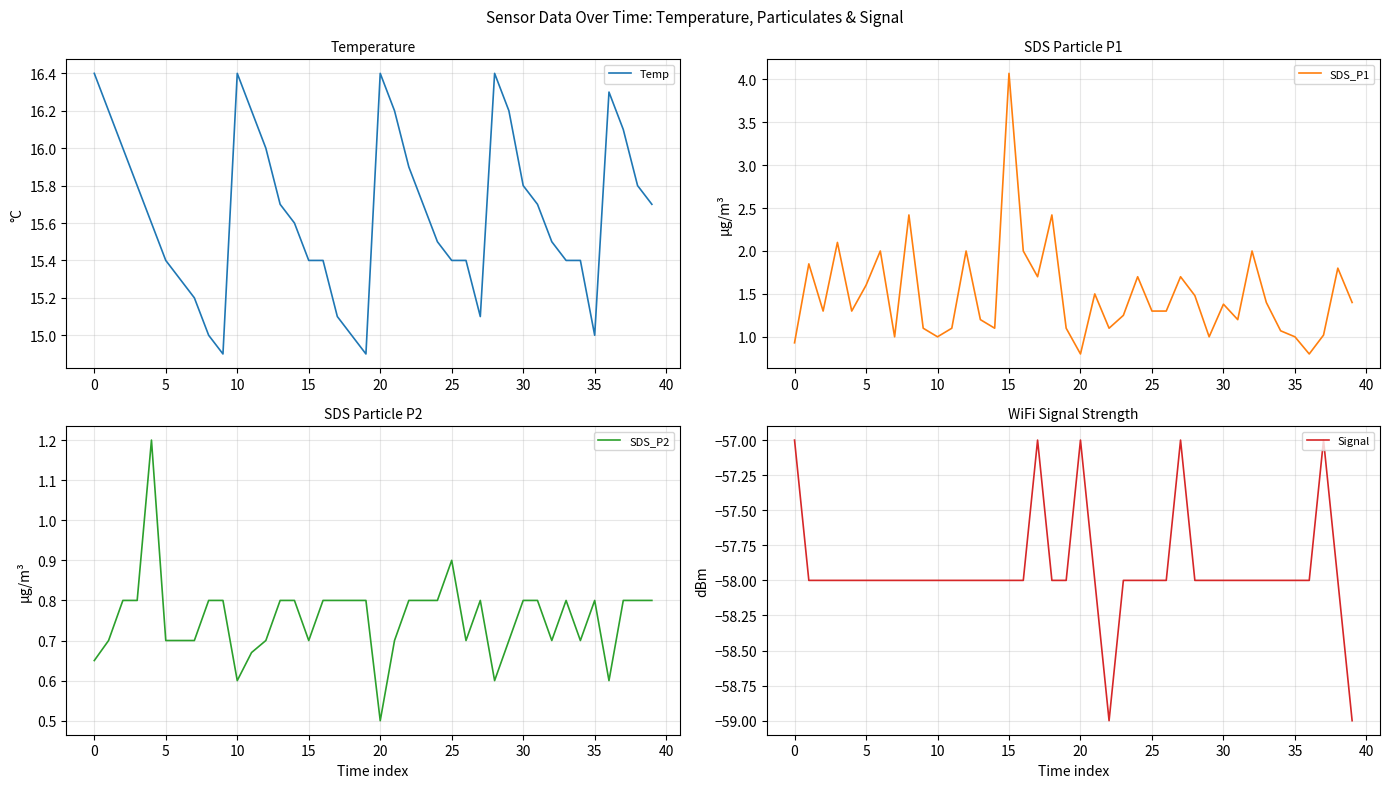

At which label is SDS_P2 closest to 0?

20